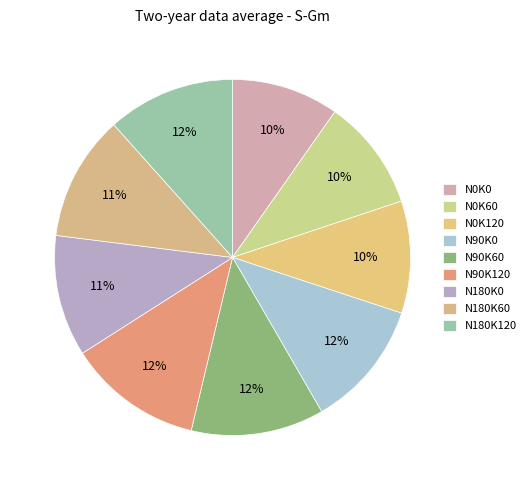

Does N180K0 represent more than half of the total?

No